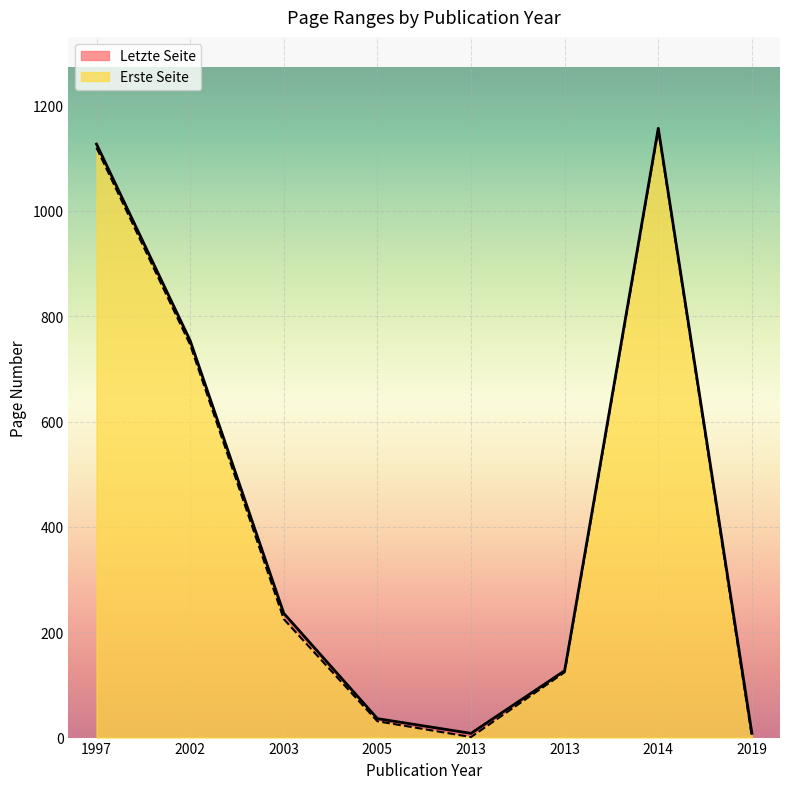

True or false: Letzte Seite and Erste Seite intersect in this chart.

False